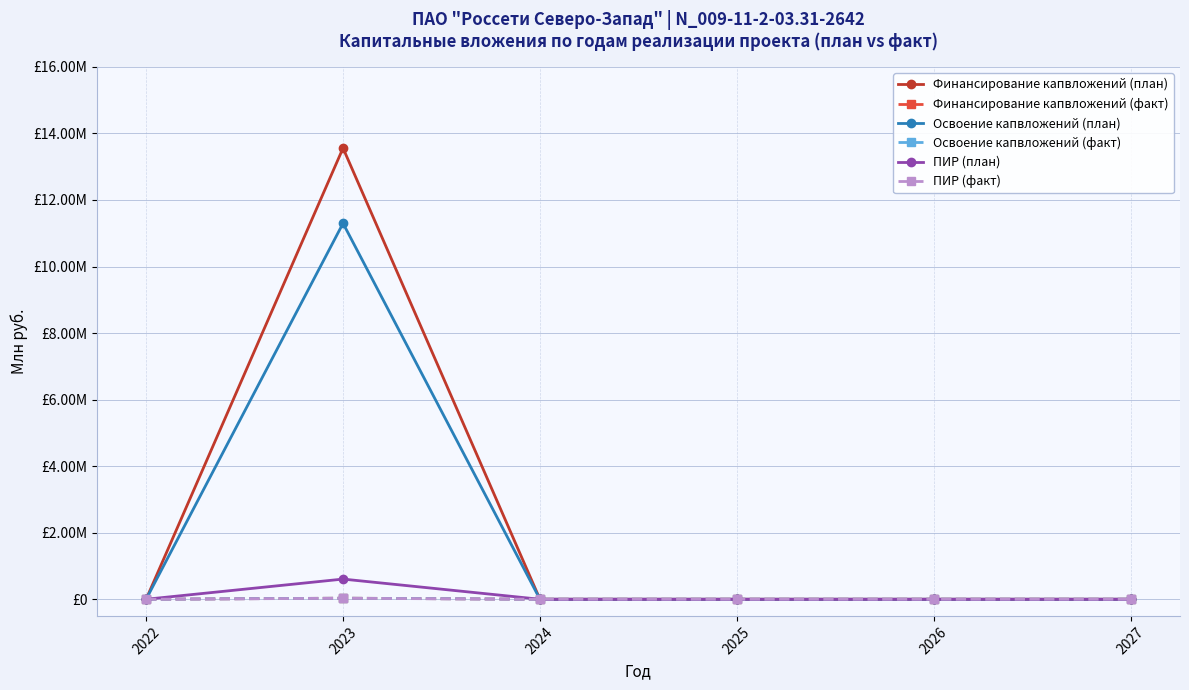

In ПИР (план), how many points are higher than both neighbors (excluding endpoints)?

1